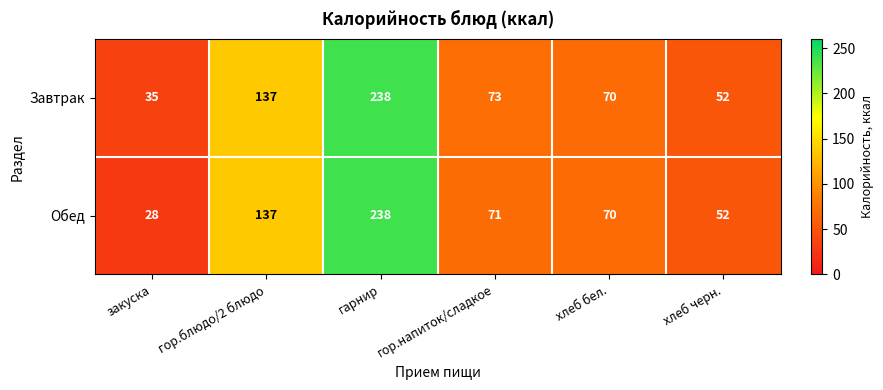

Count the number of categories in the chart.

6